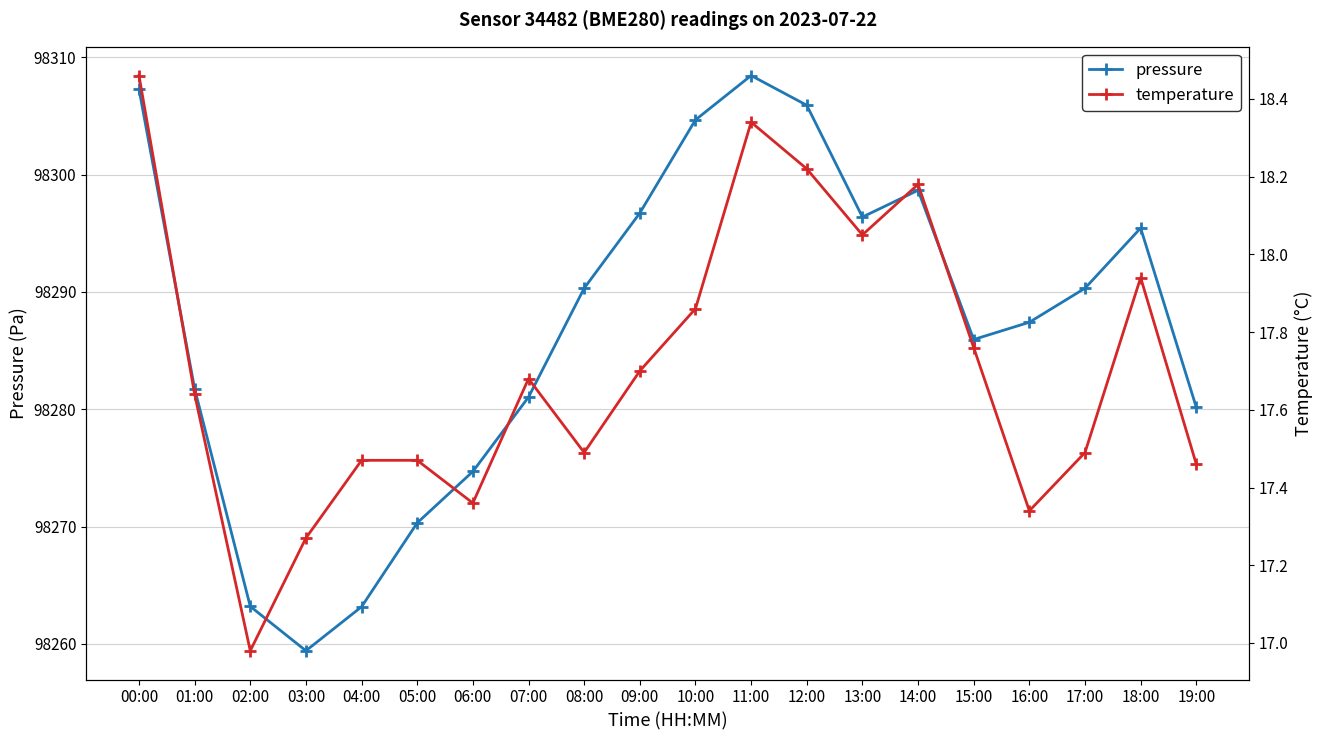

How many interior local valleys does the pressure series have?

3